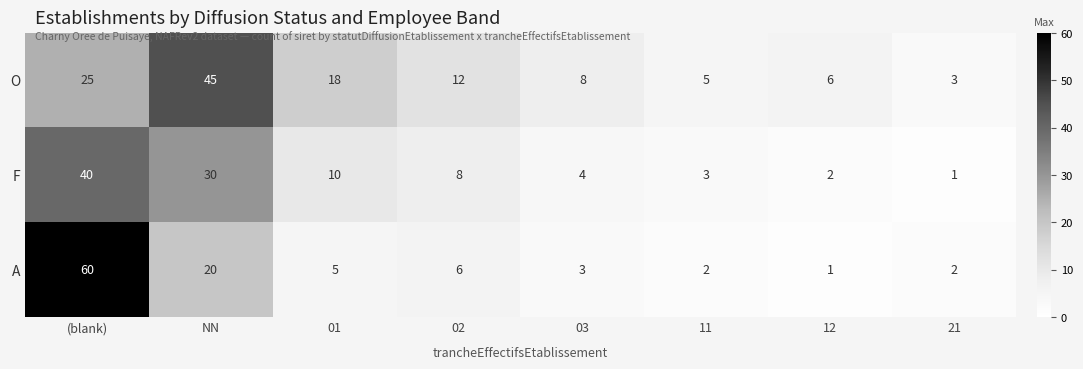

What is the total value across all series at 02?

26